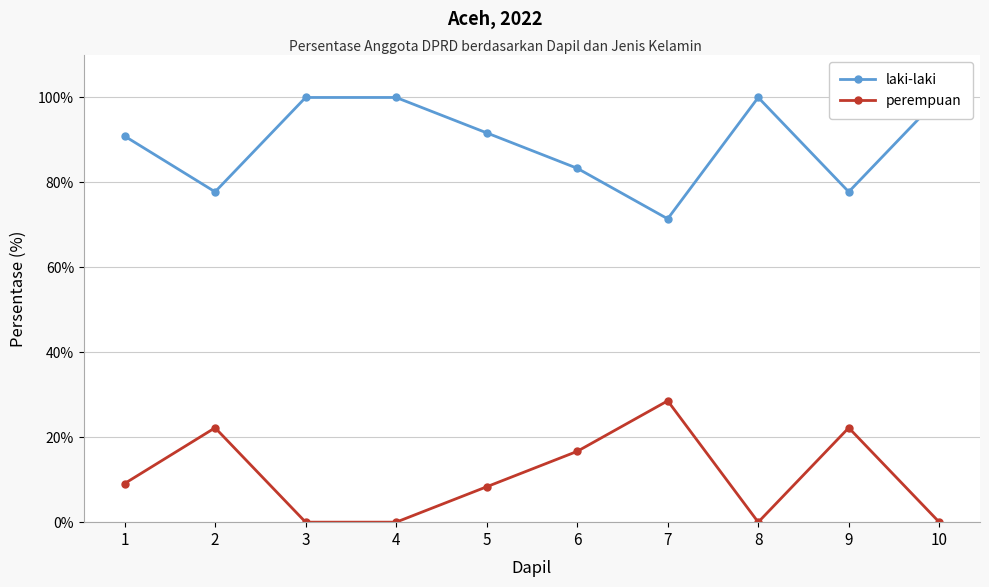

What is the difference between the maximum and minimum values in the perempuan series?

28.6